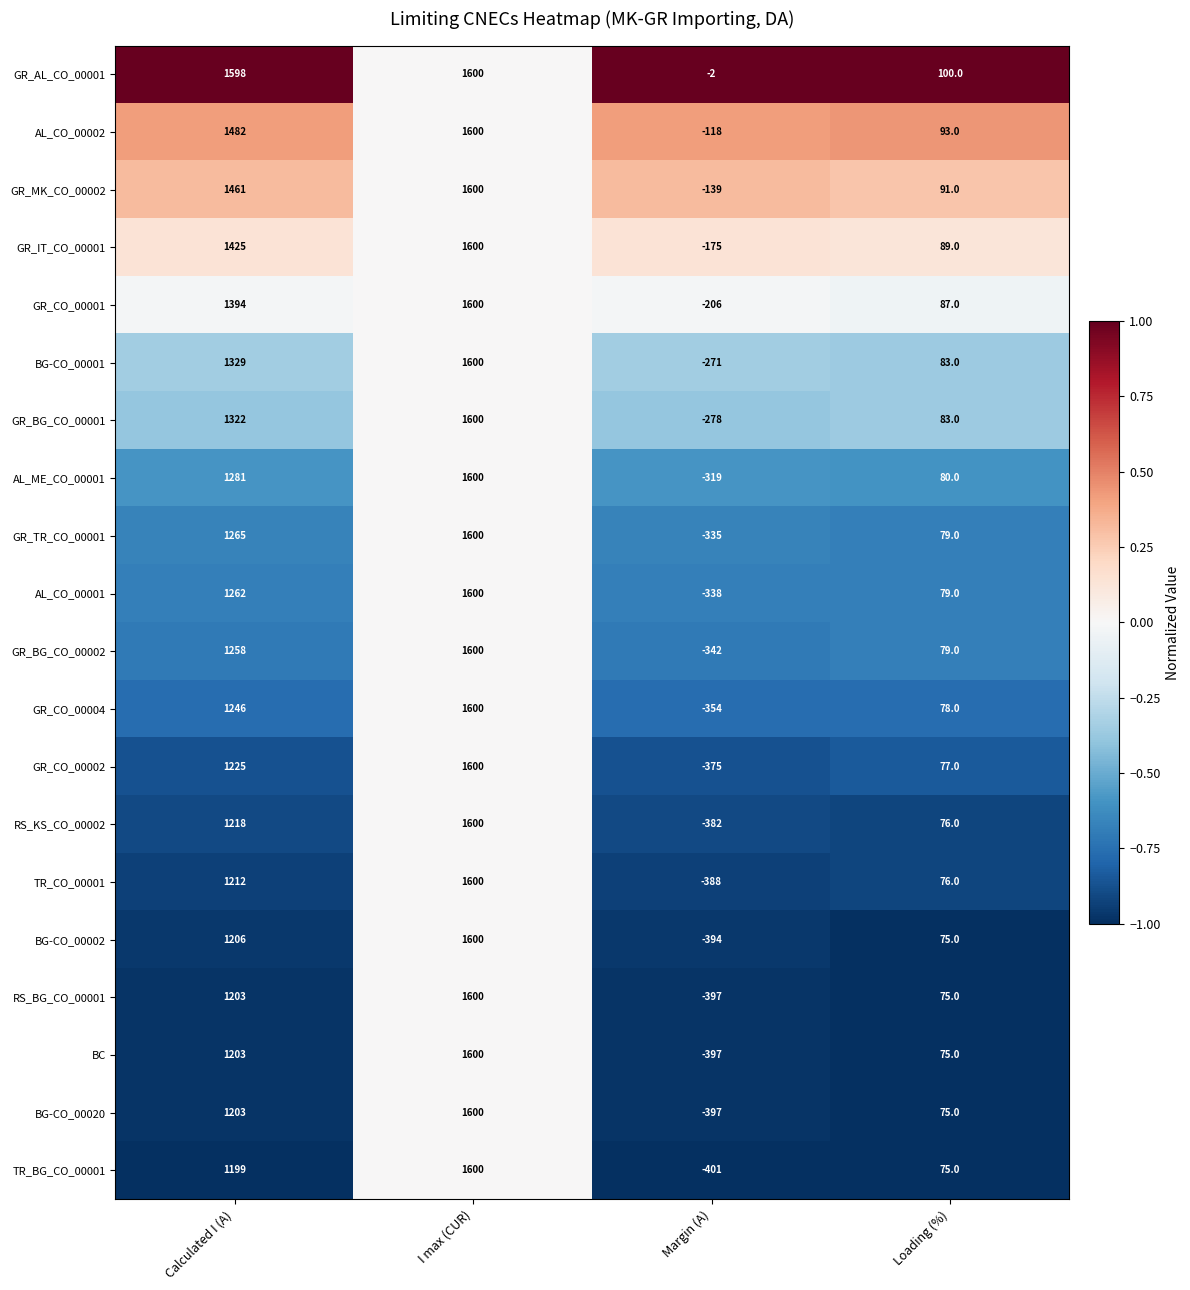

List the labels in order of GR_IT_CO_00001 value, largest first.

I max (CUR), Calculated I (A), Loading (%), Margin (A)